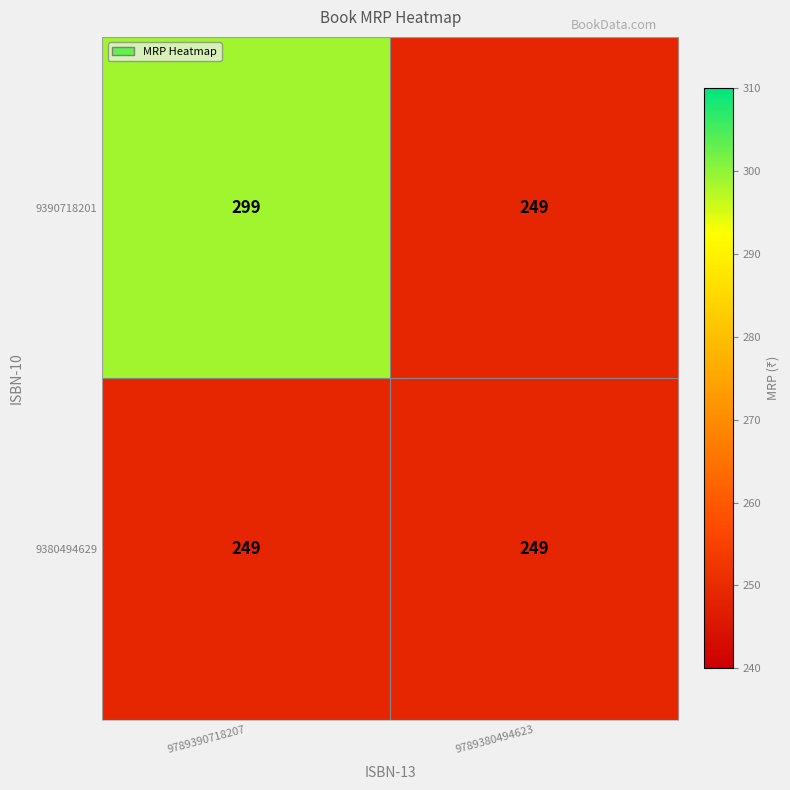

How many data points does each series have?

2